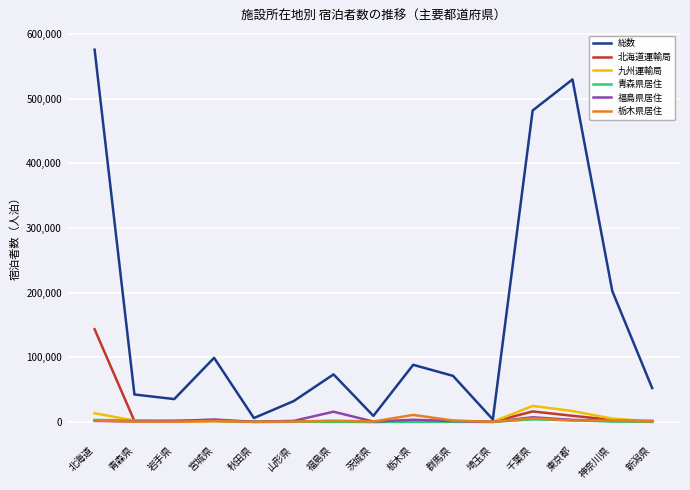

What is the sum of the 総数 values at 栃木県 and 福島県?

161807